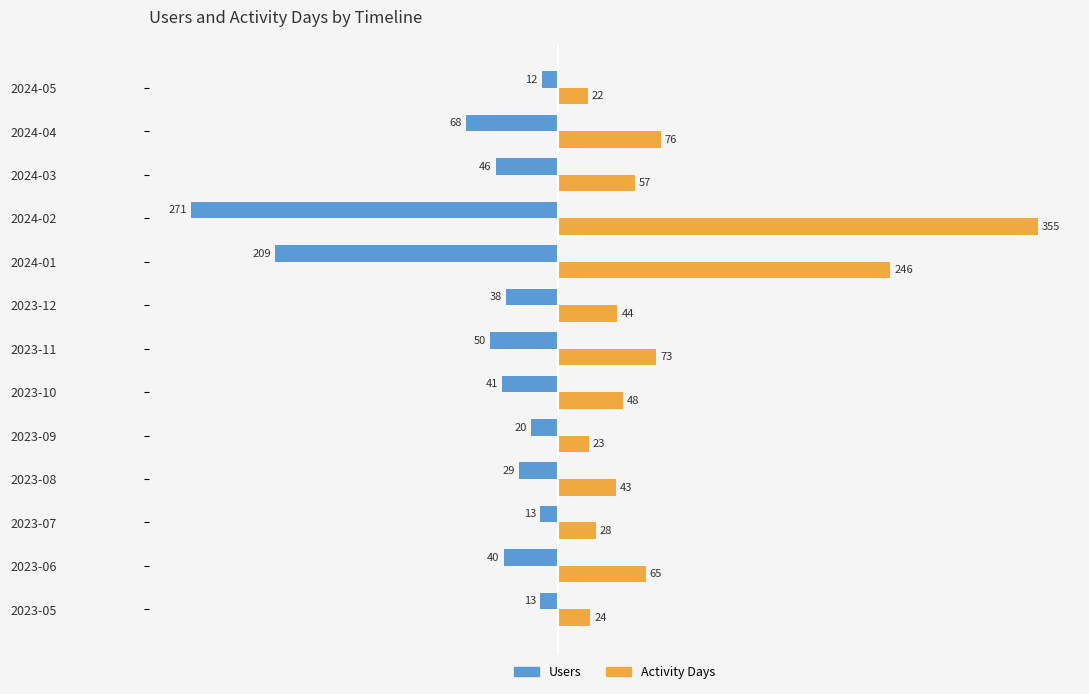

What is the difference between the highest and lowest values at 2024-02?

626